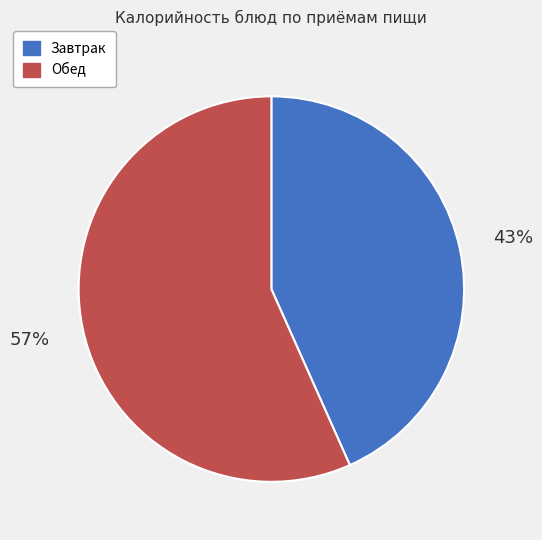

Does any single category account for the majority?

Yes